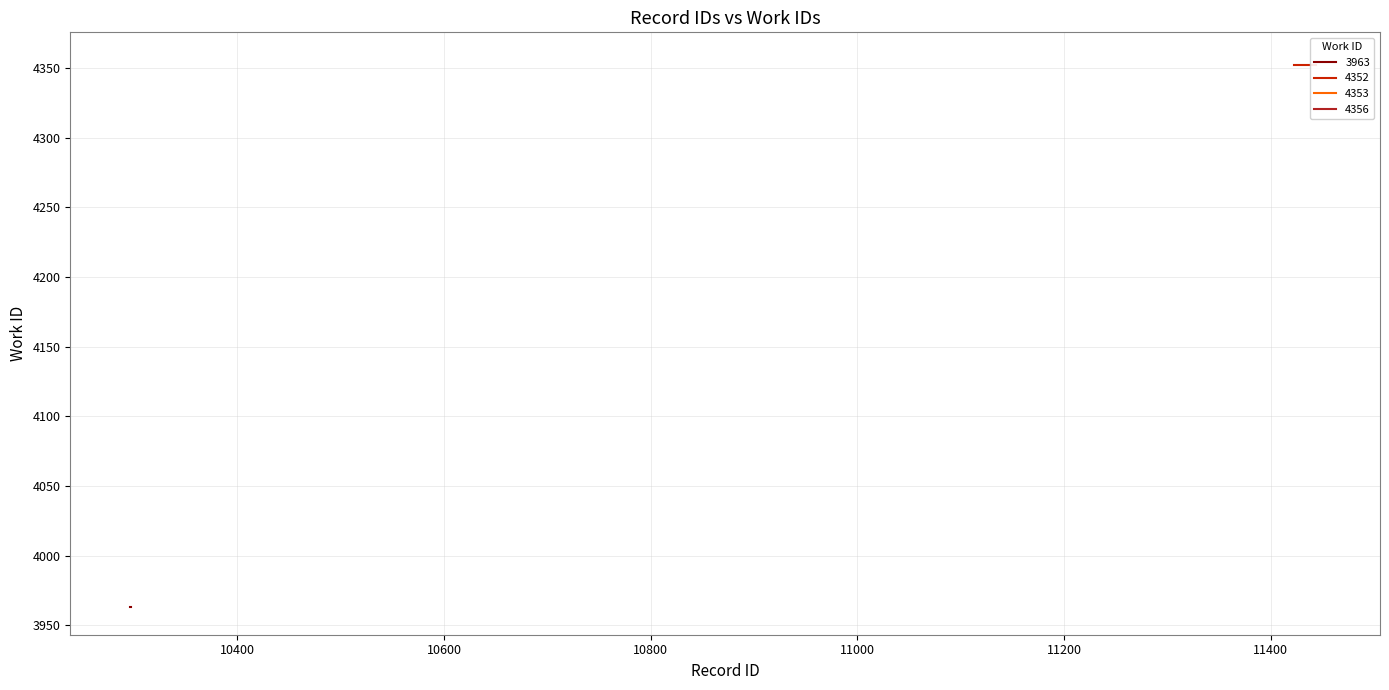

Approximately how many times larger is the value at 10296 compared to 11428?

0.9